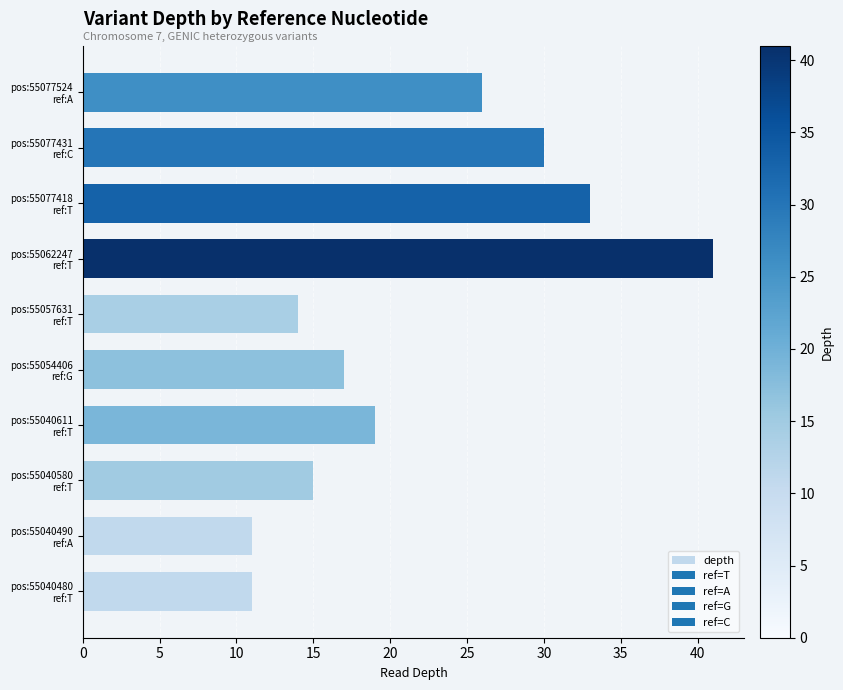

What is the difference between the second highest and second lowest values?

22